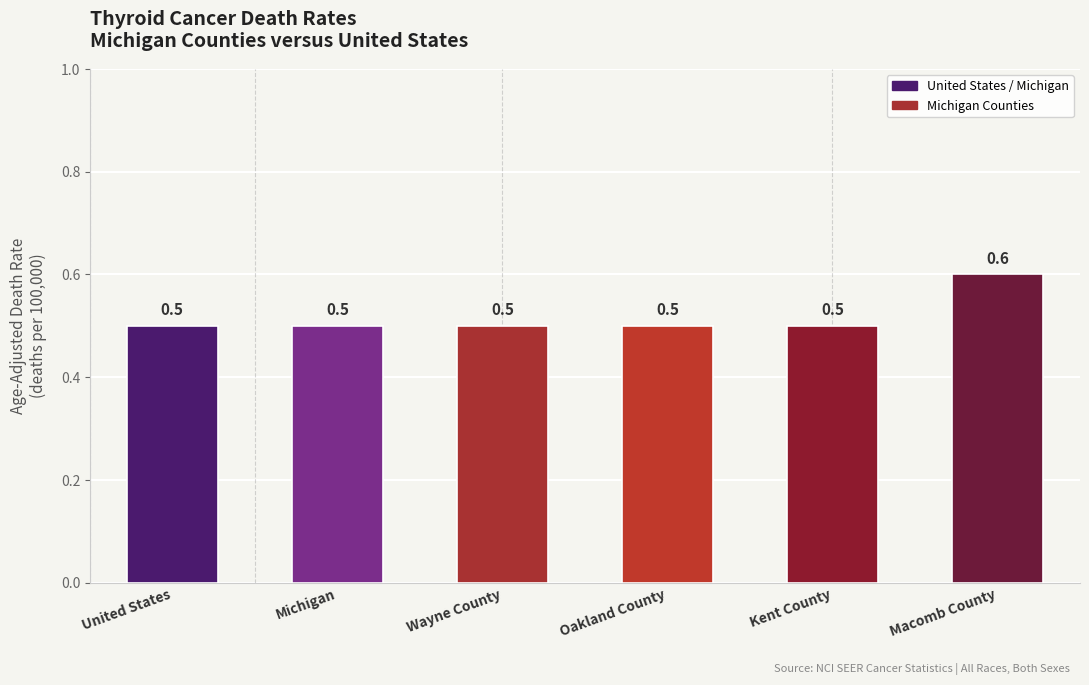

The value at Wayne County is 0.3. True or false?

False